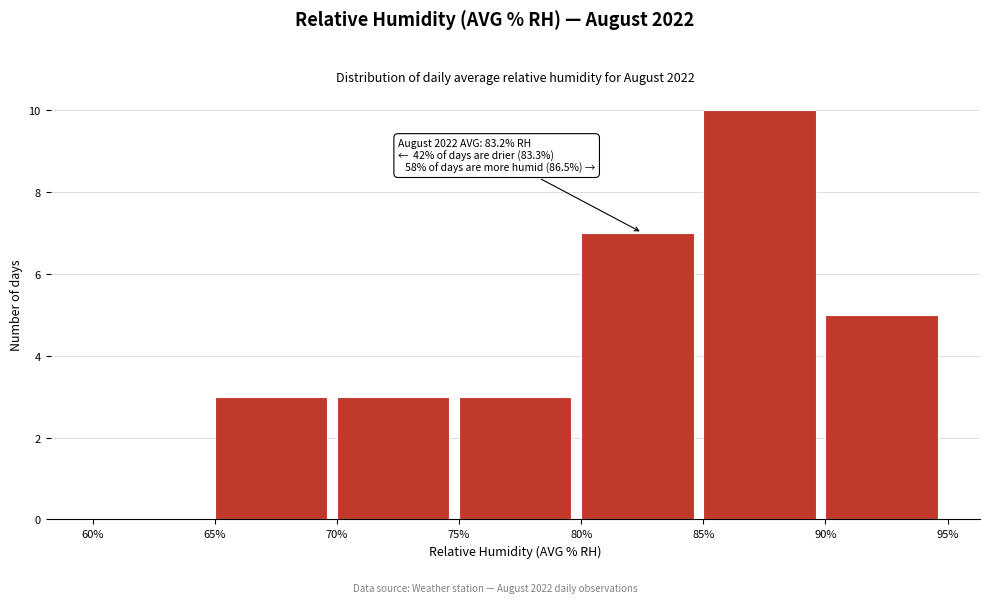

Over which range of the x-axis is the bar tallest?

85% to 90%